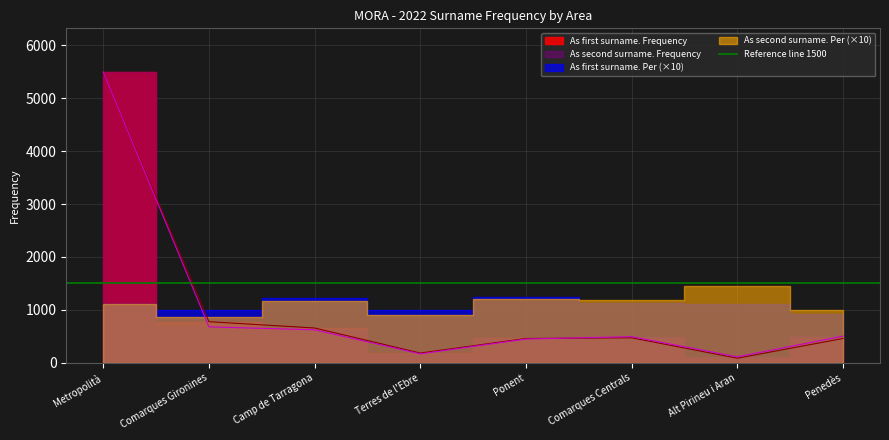

List the labels in order of As second surname. Frequency value, smallest first.

Alt Pirineu i Aran, Terres de l'Ebre, Ponent, Comarques Centrals, Penedès, Camp de Tarragona, Comarques Gironines, Metropolità